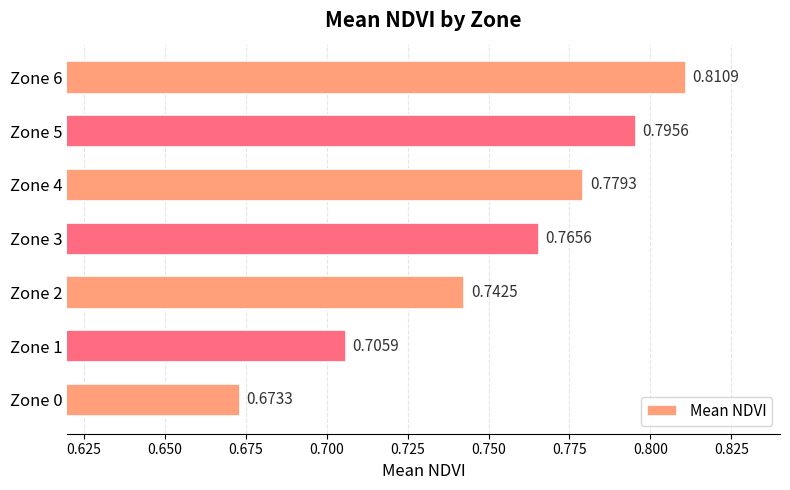

What is the sum of all values?

5.3